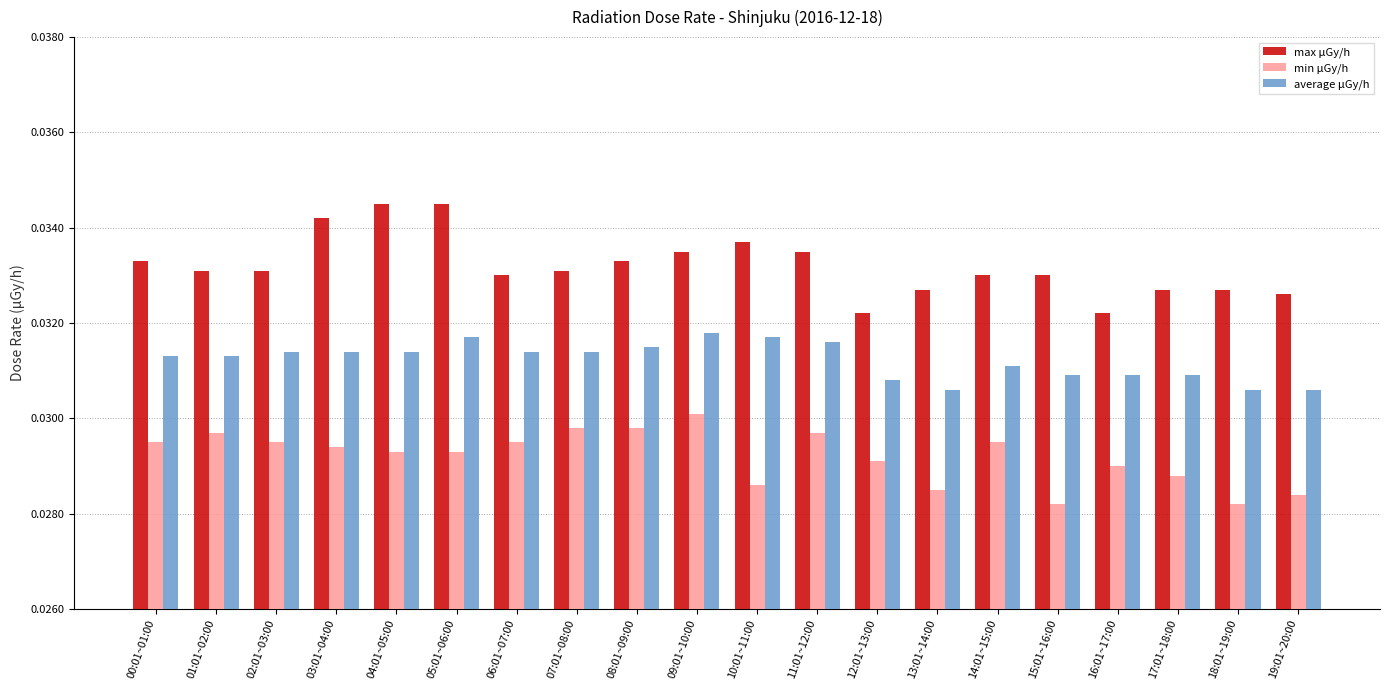

Rank the series at 07:01~08:00 from highest to lowest value.

max μGy/h, average μGy/h, min μGy/h